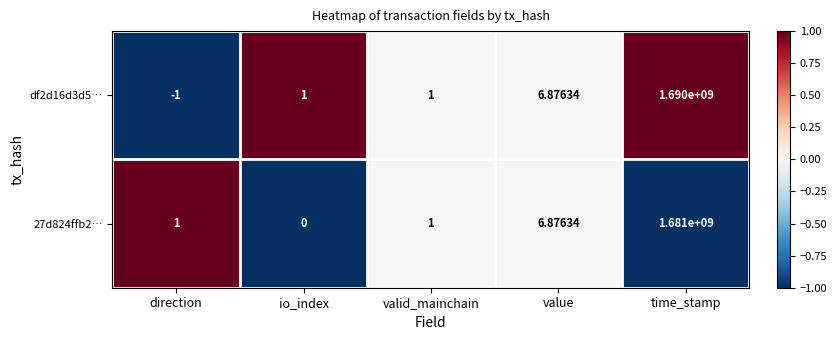

Which category has the lowest value across all series?

direction